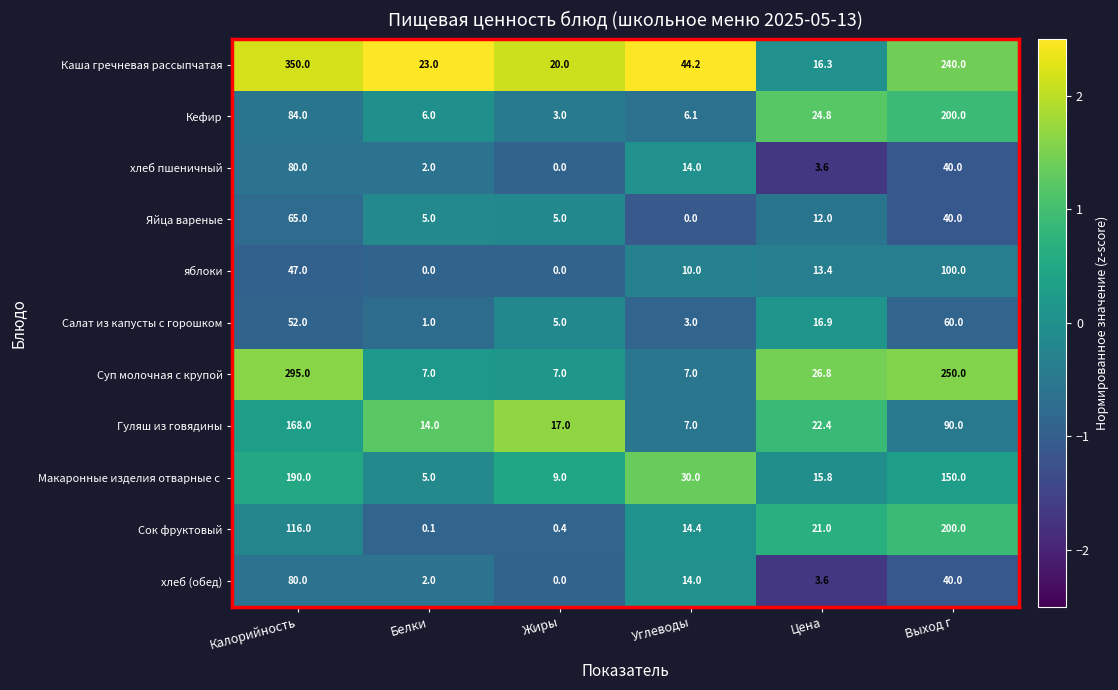

The хлеб пшеничный series shows 26.3 at Жиры. True or false?

False